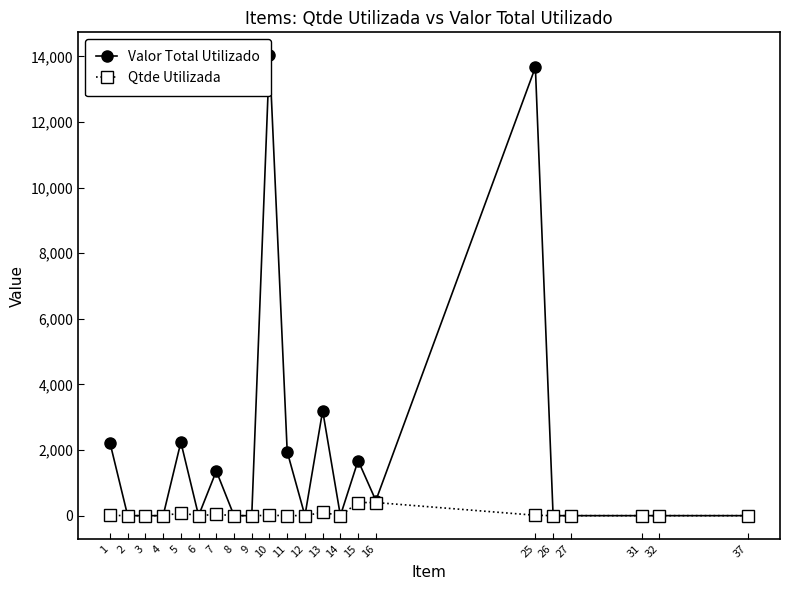

What are all the series names shown in the legend?

Valor Total Utilizado, Qtde Utilizada